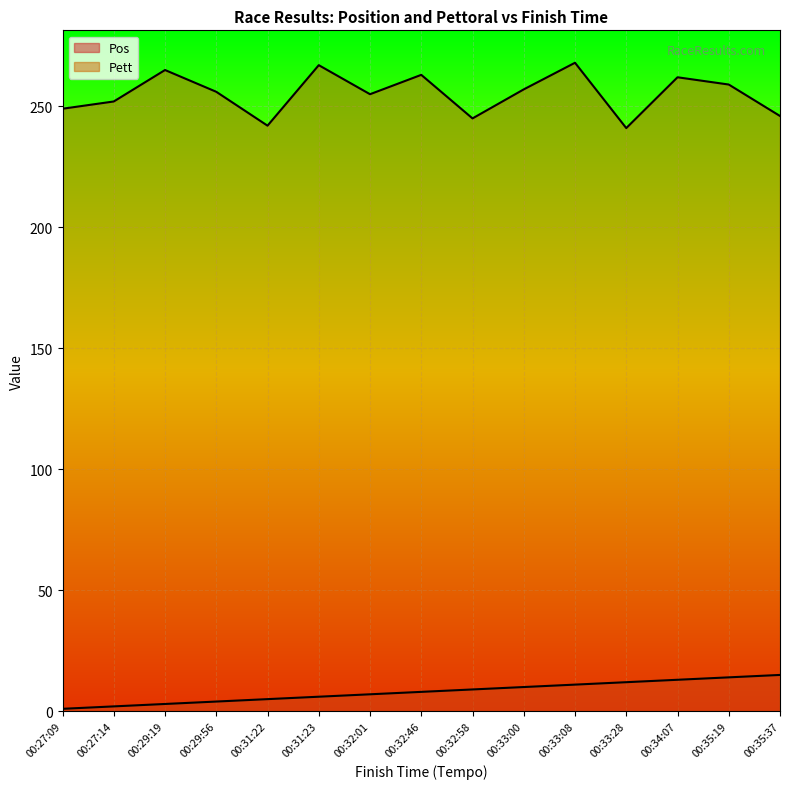

True or false: Pos and Pett intersect in this chart.

False